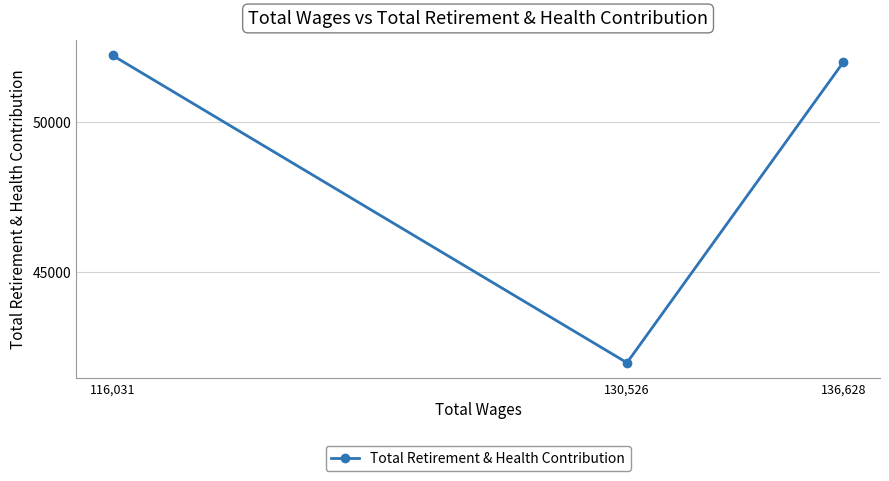

What value does the data have at 116,031?

52218